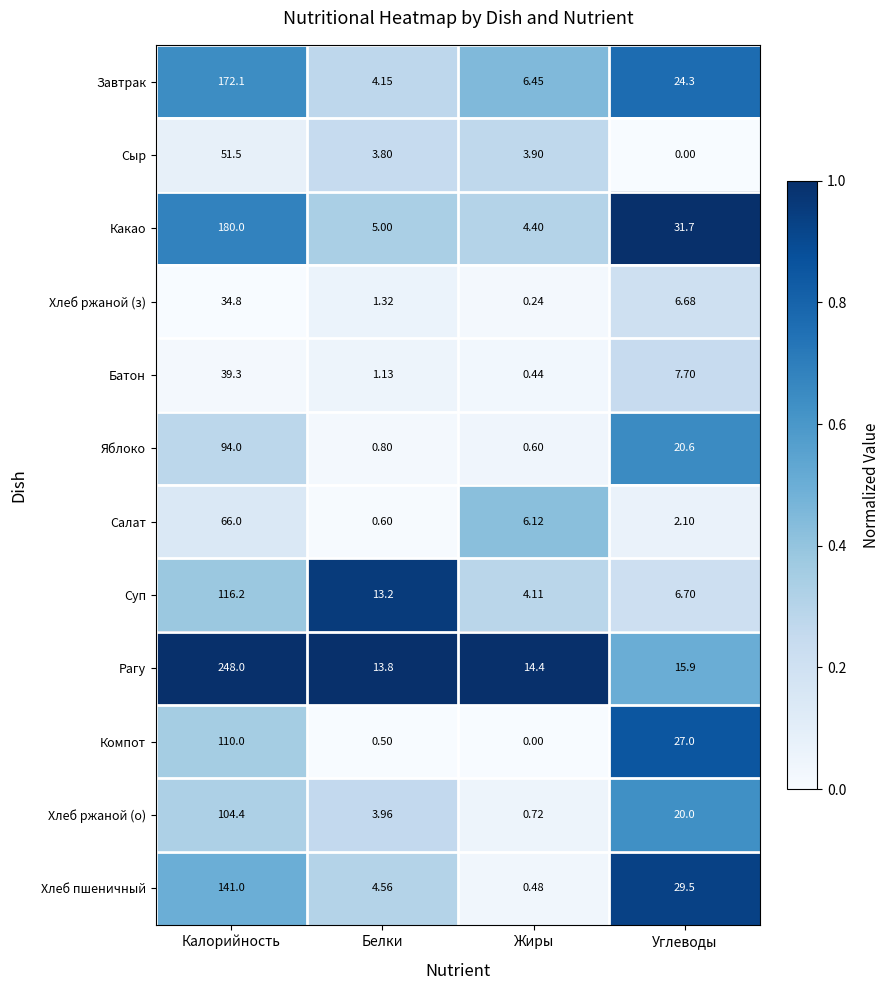

At which category is the sum across all series the highest?

Калорийность